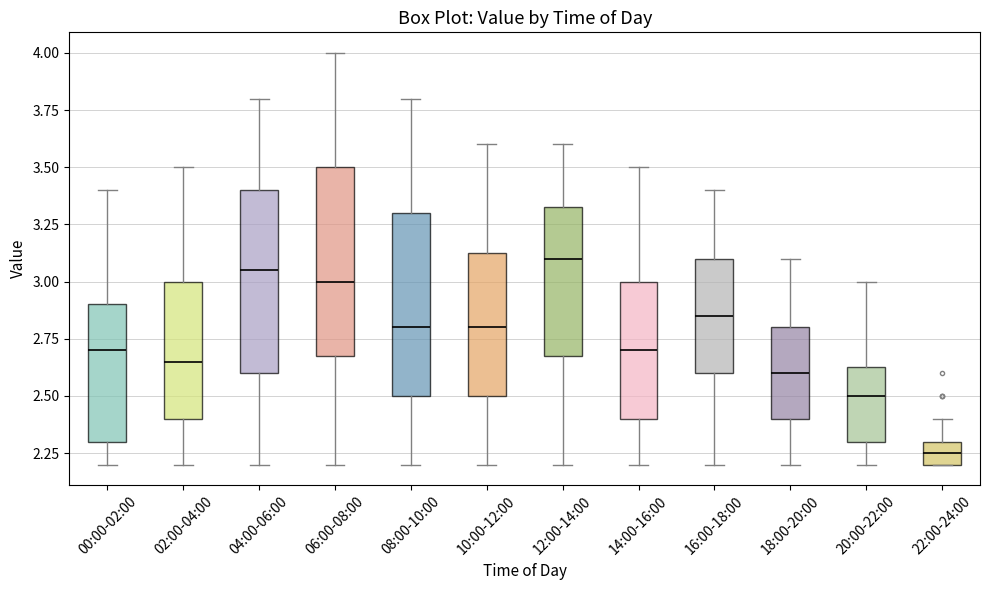

Reading left to right, transcribe this box plot: for each box, give where its median line is, the range the box spans, and where its two whiskers end, as read against the y-axis. The values are not printed on the chart, so give them approximately, as read against the axis.

00:00-02:00: median 2.70, box 2.30 to 2.90, whiskers 2.20 to 3.40
02:00-04:00: median 2.65, box 2.40 to 3.00, whiskers 2.20 to 3.50
04:00-06:00: median 3.05, box 2.60 to 3.40, whiskers 2.20 to 3.80
06:00-08:00: median 3.00, box 2.70 to 3.50, whiskers 2.20 to 4.00
08:00-10:00: median 2.80, box 2.50 to 3.30, whiskers 2.20 to 3.80
10:00-12:00: median 2.80, box 2.50 to 3.15, whiskers 2.20 to 3.60
12:00-14:00: median 3.10, box 2.70 to 3.35, whiskers 2.20 to 3.60
14:00-16:00: median 2.70, box 2.40 to 3.00, whiskers 2.20 to 3.50
16:00-18:00: median 2.85, box 2.60 to 3.10, whiskers 2.20 to 3.40
18:00-20:00: median 2.60, box 2.40 to 2.80, whiskers 2.20 to 3.10
20:00-22:00: median 2.50, box 2.30 to 2.65, whiskers 2.20 to 3.00
22:00-24:00: median 2.25, box 2.20 to 2.30, whiskers 2.20 to 2.40